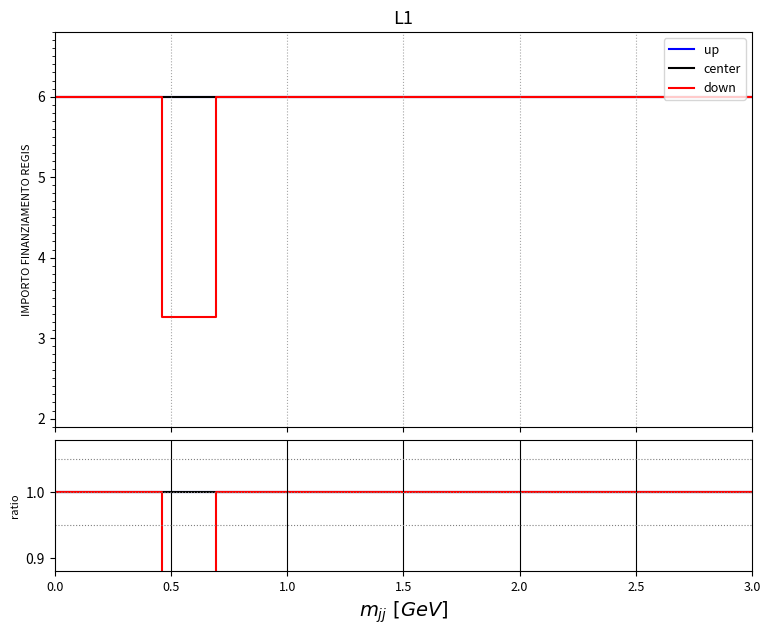

What is the label of the 25th point from the right?

0.5